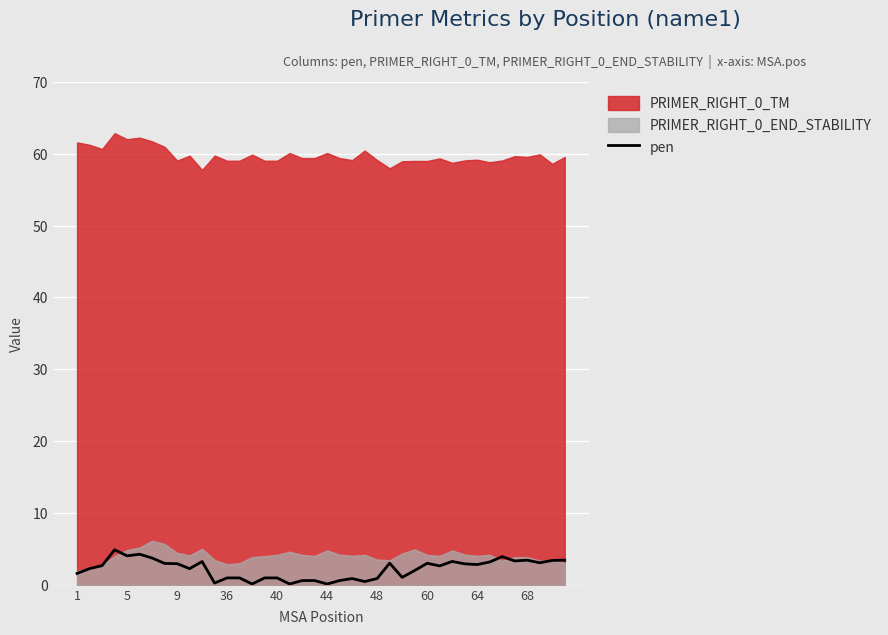

Approximately how many times larger is the value at 38 compared to 10?

1.0